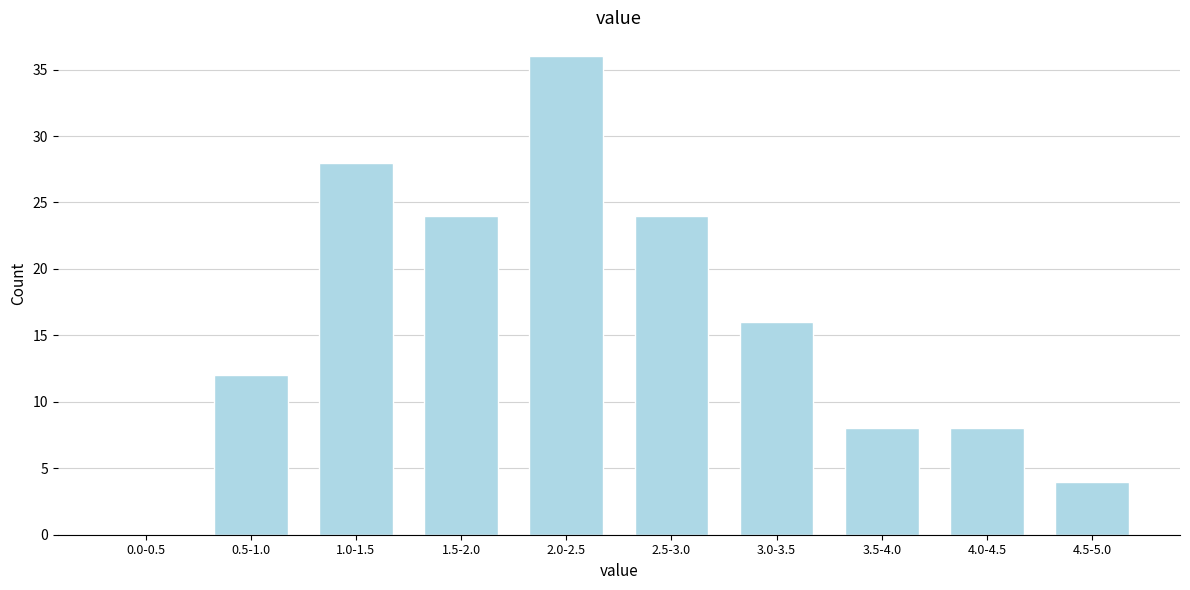

Reading left to right, what are all the values shown in this chart?

0.0-0.5=0	0.5-1.0=12	1.0-1.5=28	1.5-2.0=24	2.0-2.5=36	2.5-3.0=24	3.0-3.5=16	3.5-4.0=8	4.0-4.5=8	4.5-5.0=4